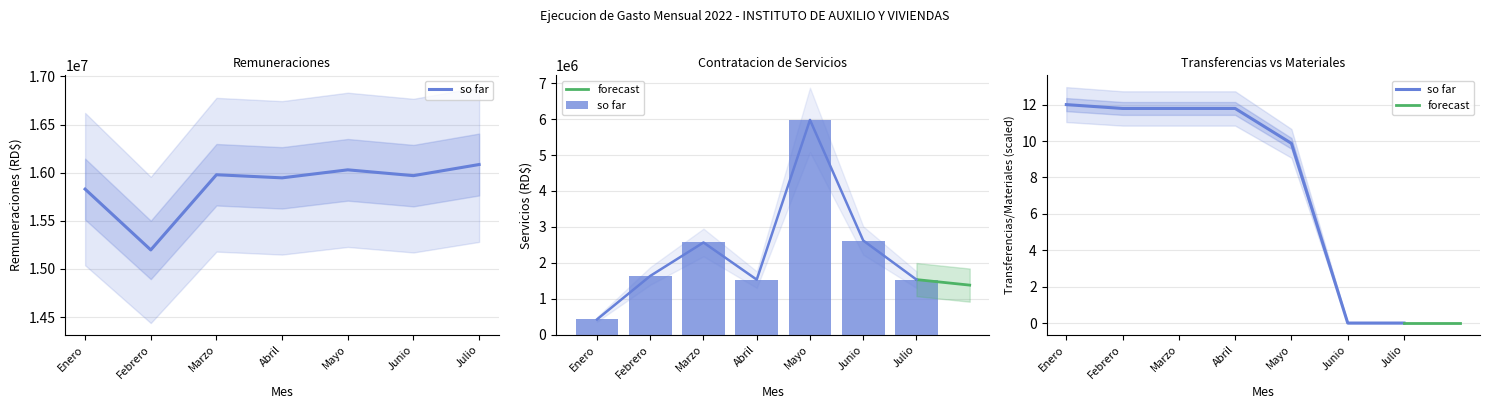

Is the value of CONTRATACION DE SERVICIOS at Enero greater than the value of REMUNERACIONES Y CONTRIBUCIONES at Junio?

No